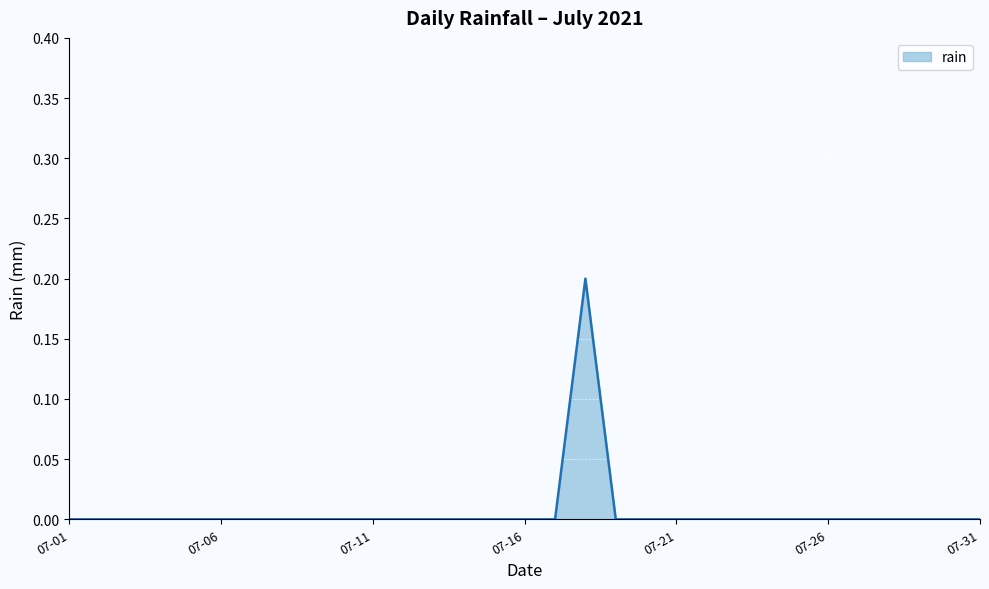

How many lines are shown in the chart?

1